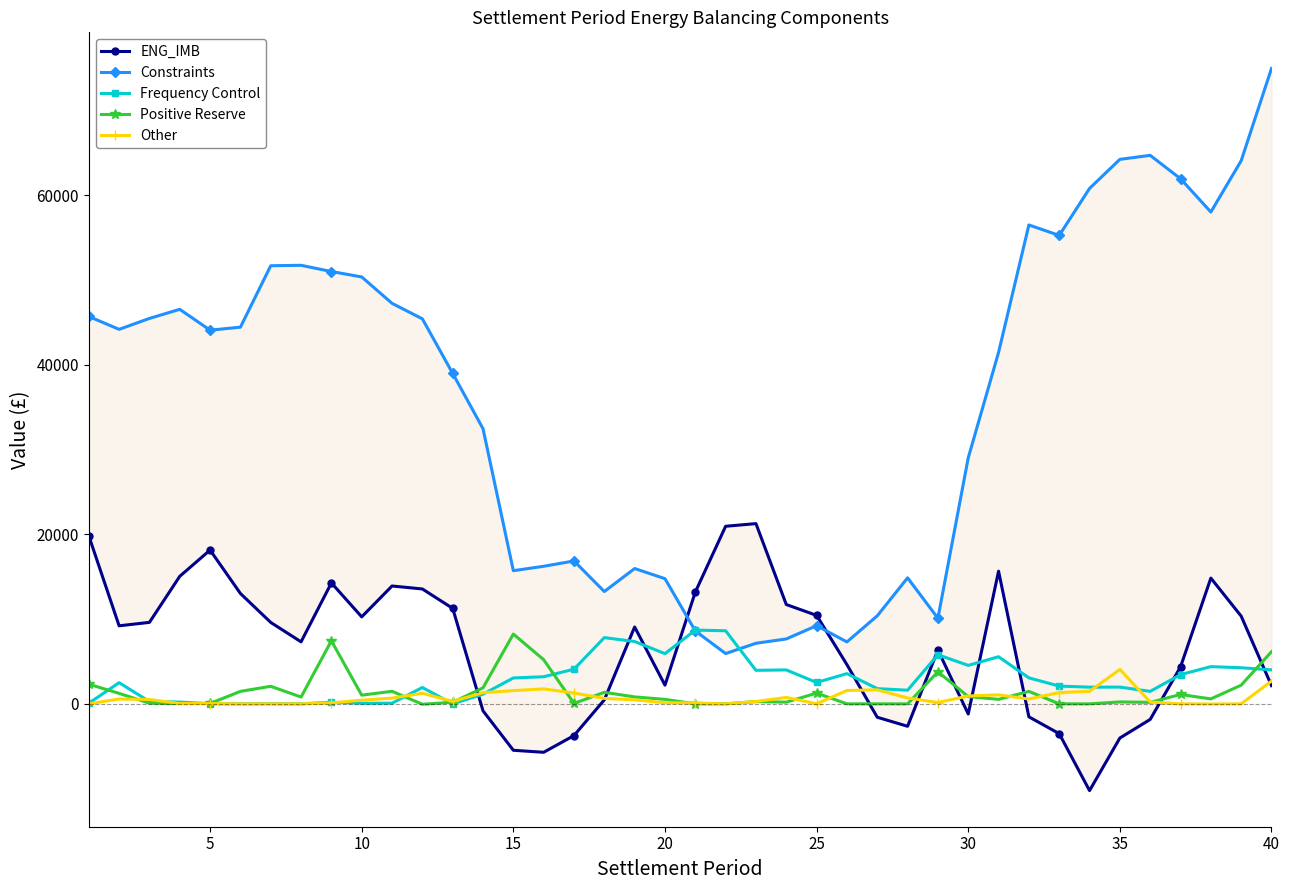

True or false: Frequency Control has more than 0 interior local peaks.

True